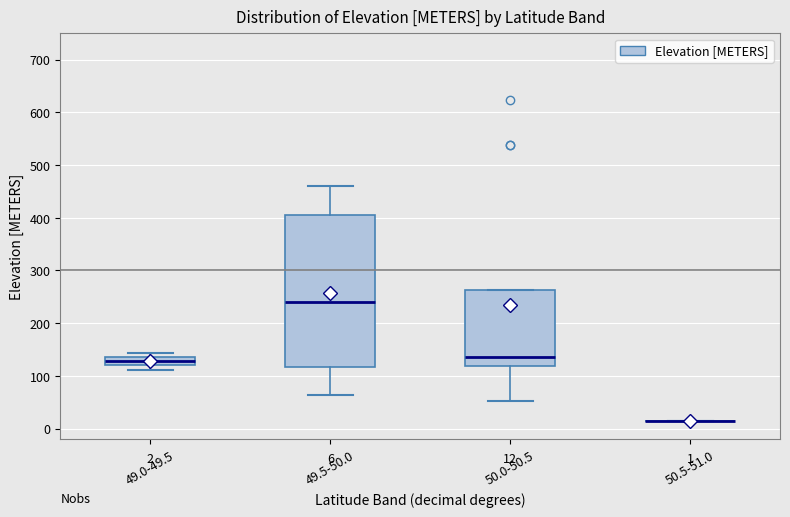

Comparing the boxes themselves (not the whiskers), which one is the tallest?

49.5-50.0